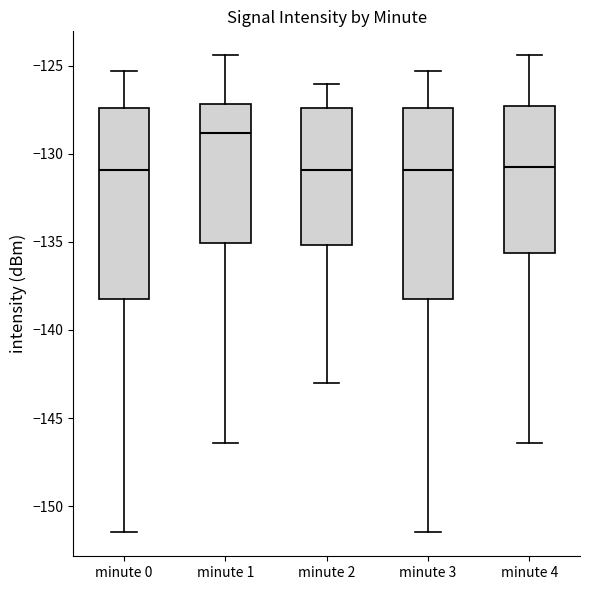

Reading left to right, read every box against the y-axis: the position of its median line, the range the box covers, and the ends of its whiskers. The values are not printed on the chart, so give them approximately, as read against the axis.

minute 0: median -131.0, box -138.0 to -127.5, whiskers -151.5 to -125.5
minute 1: median -129.0, box -135.0 to -127.0, whiskers -146.5 to -124.5
minute 2: median -131.0, box -135.0 to -127.5, whiskers -143.0 to -126.0
minute 3: median -131.0, box -138.0 to -127.5, whiskers -151.5 to -125.5
minute 4: median -130.5, box -135.5 to -127.5, whiskers -146.5 to -124.5